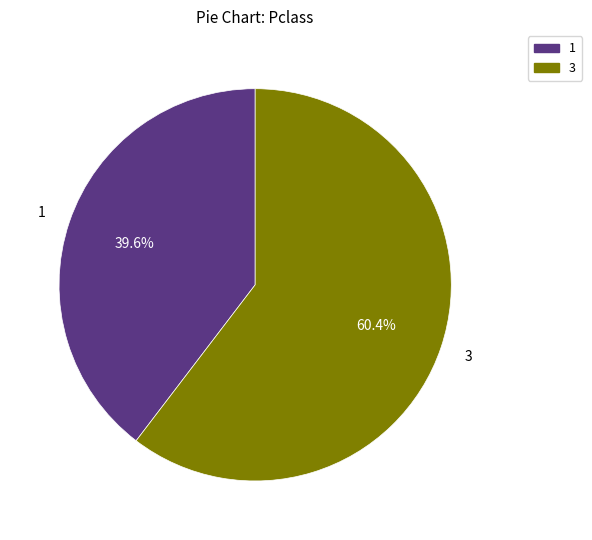

Count the number of slices in the pie.

2